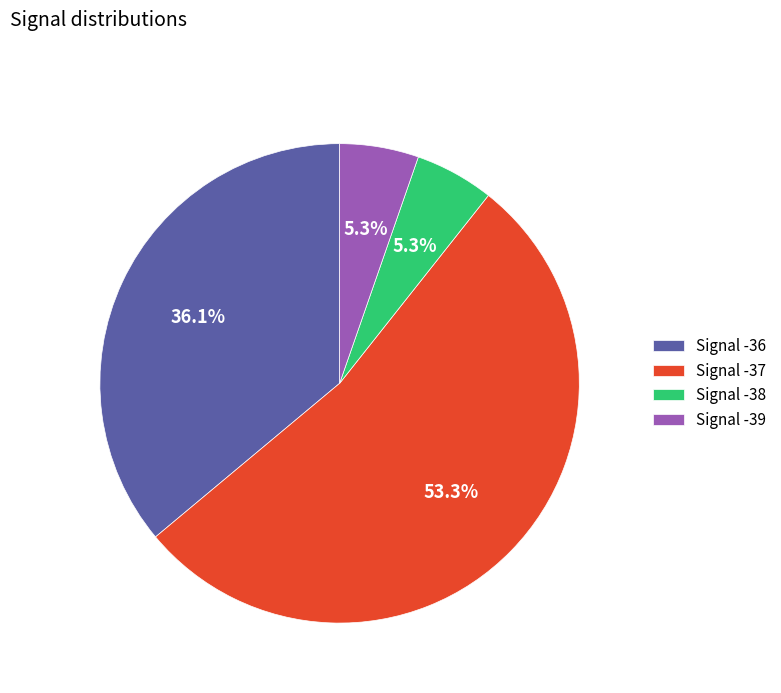

Combined, do Signal -36 and Signal -37 account for over 50%?

Yes